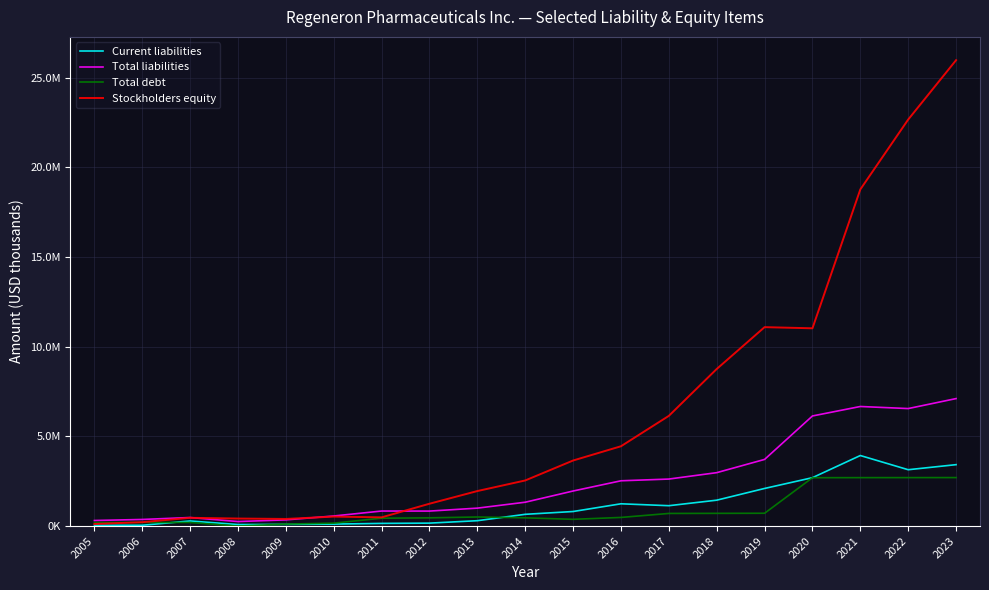

What is the highest value of the Total debt series?

2702900